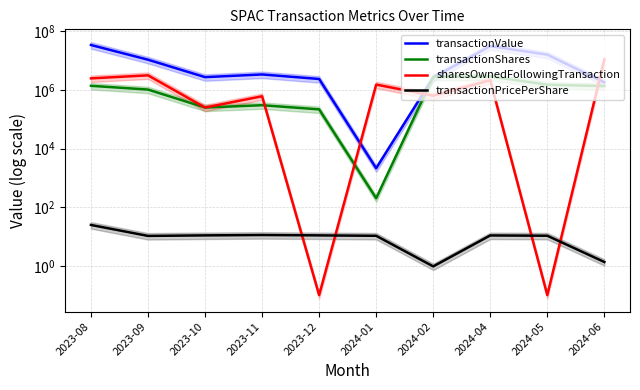

Which series has the largest total across all categories?

transactionValue